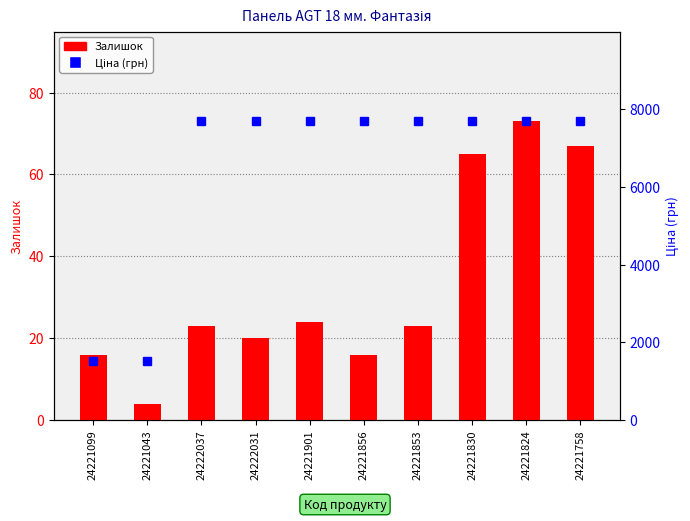

How many groups of bars are there?

10